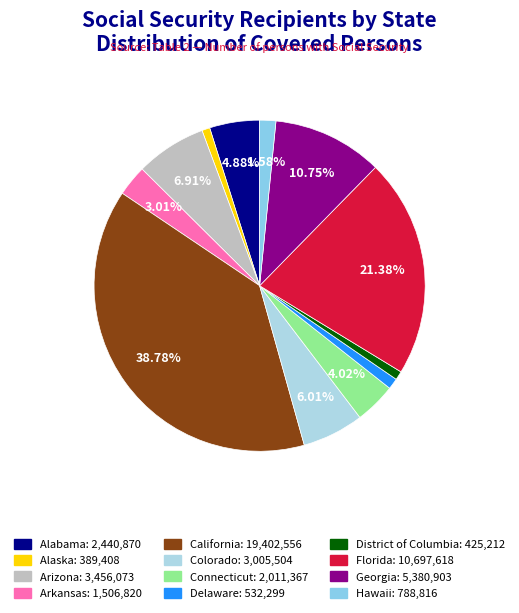

The Alabama slice represents 1% of the pie. True or false?

False